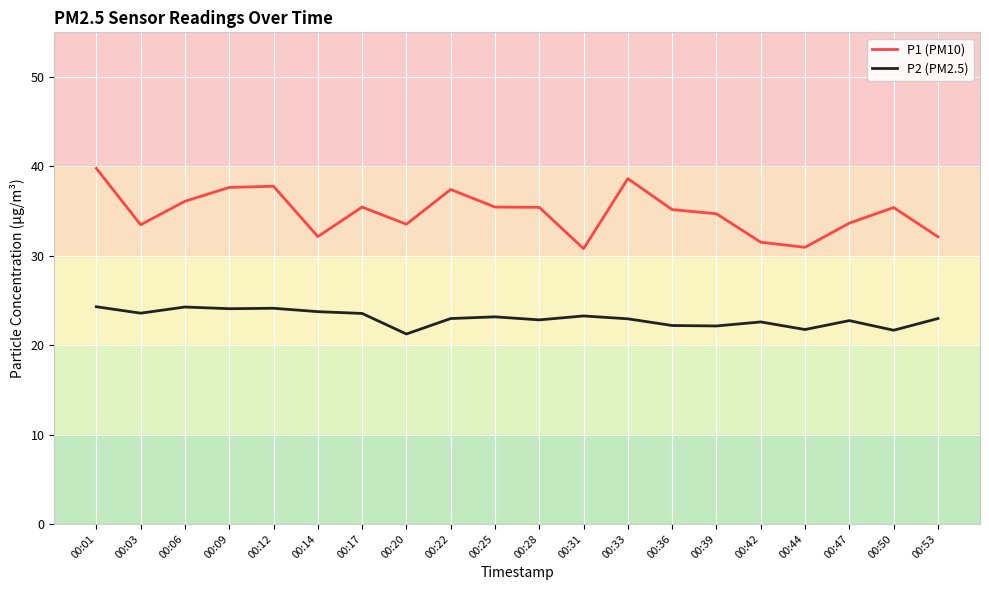

Which label corresponds to the largest value in the chart?

00:01